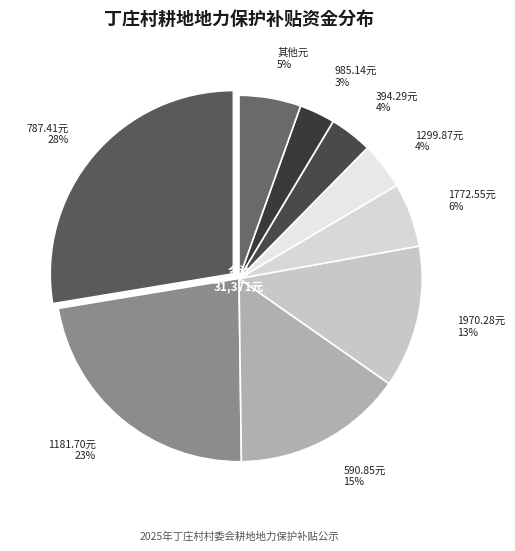

Count the number of slices in the pie.

9